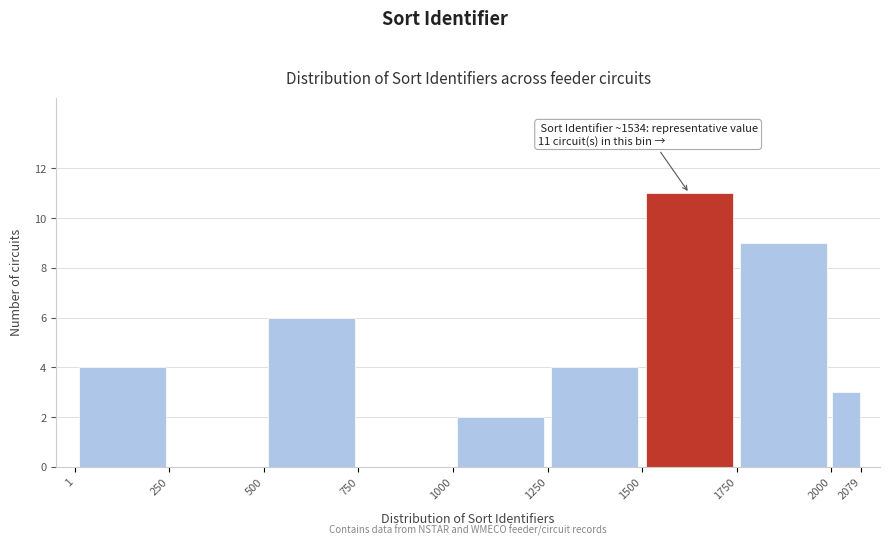

Over which range of the x-axis is the bar tallest?

1500 to 1750